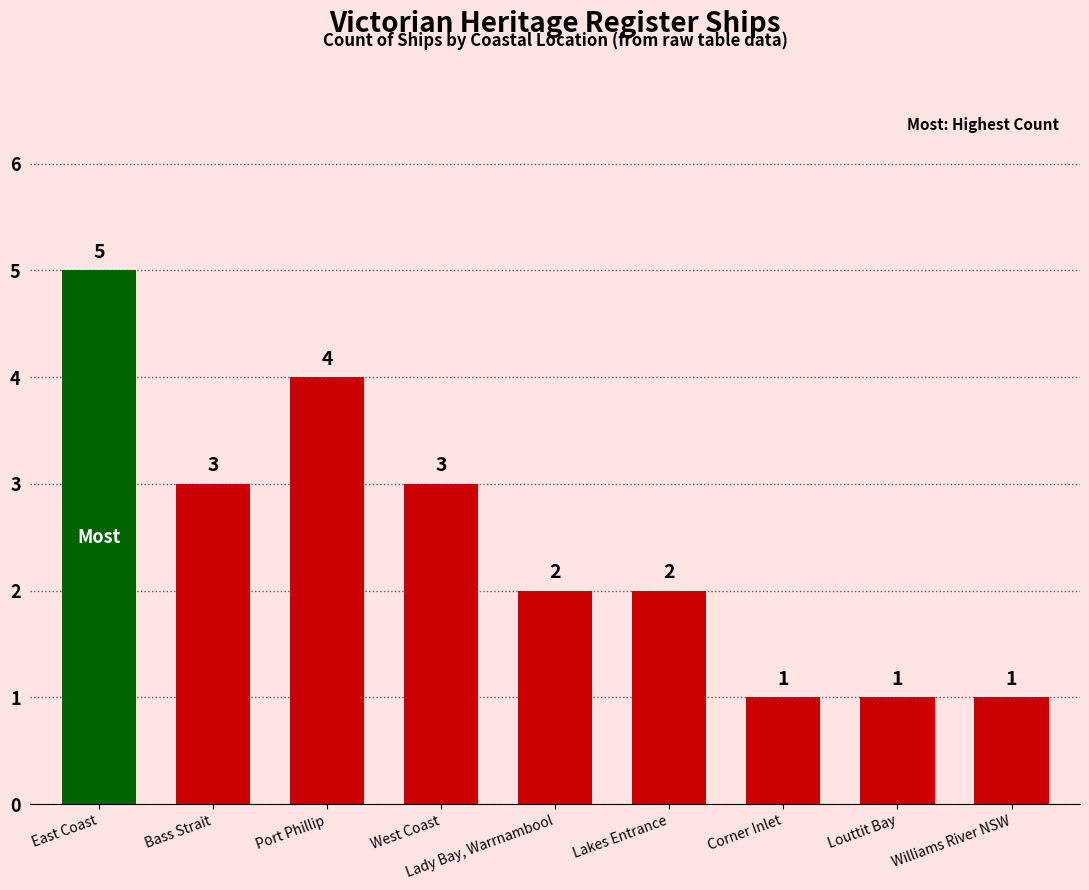

Which category has the highest value across all series?

East Coast